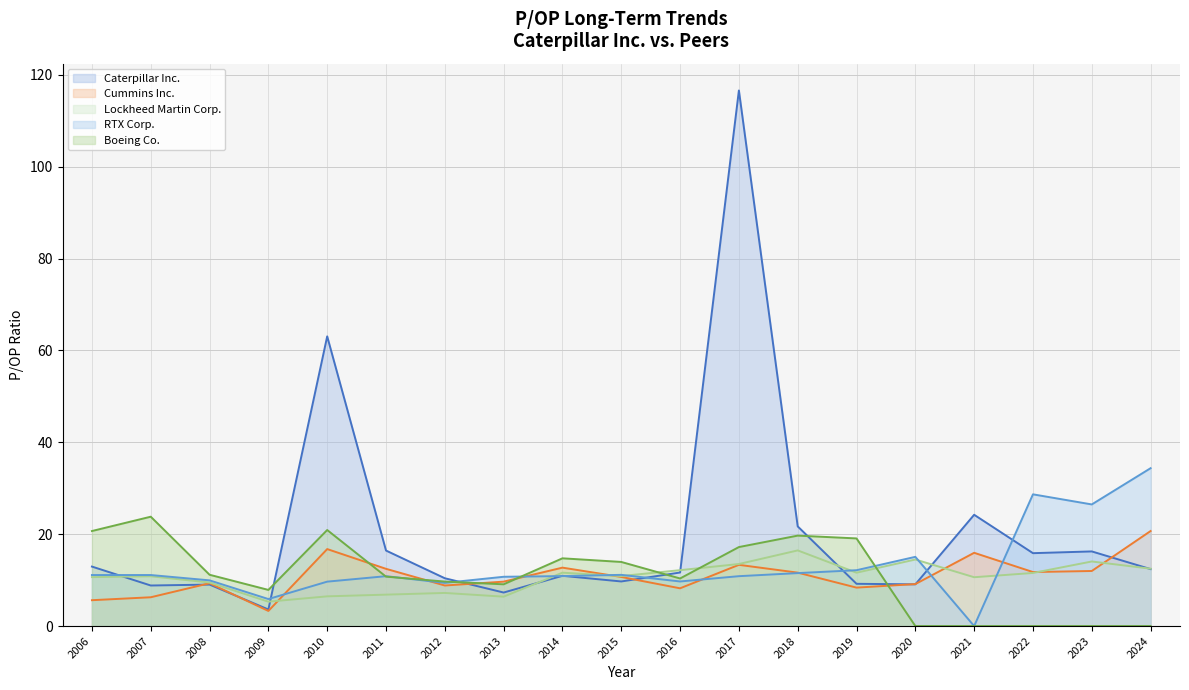

How many data points in RTX Corp. are above 10?

13